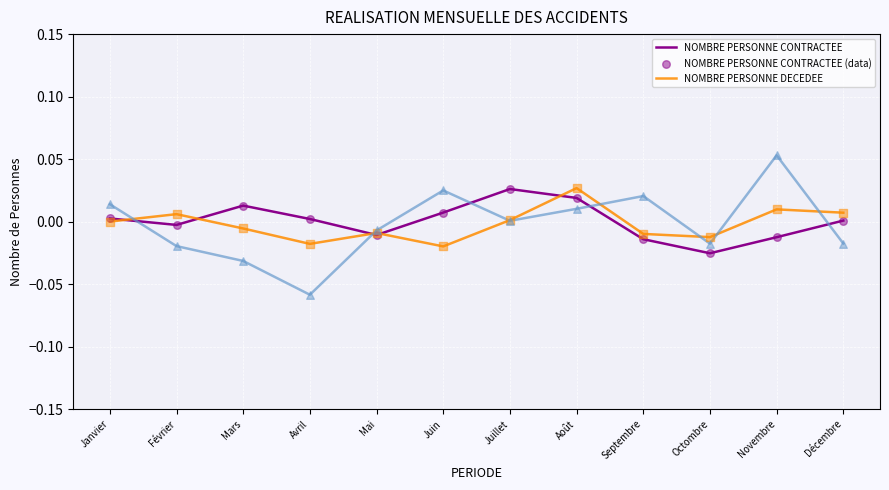

At which category is the sum across all series the highest?

Août